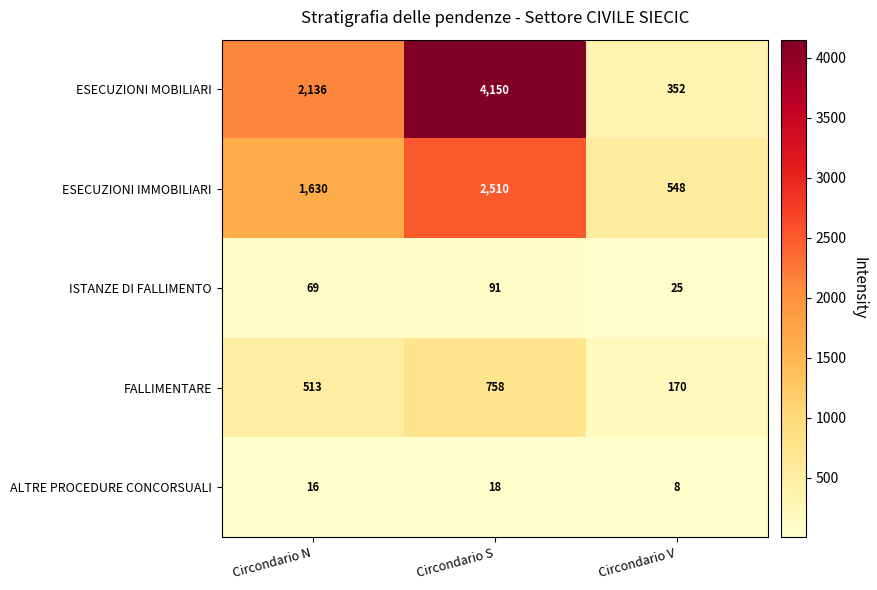

Which series has the widest spread of values?

ESECUZIONI MOBILIARI